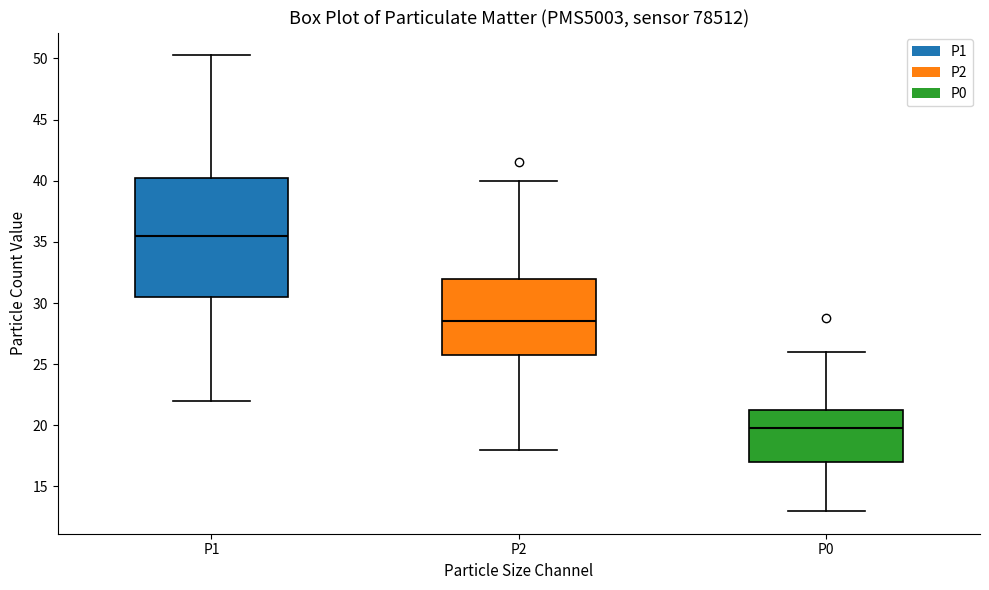

Where is the upper edge of the box for P1 on the y-axis? The values are not printed on the chart, so give them approximately, as read against the axis.

40.5